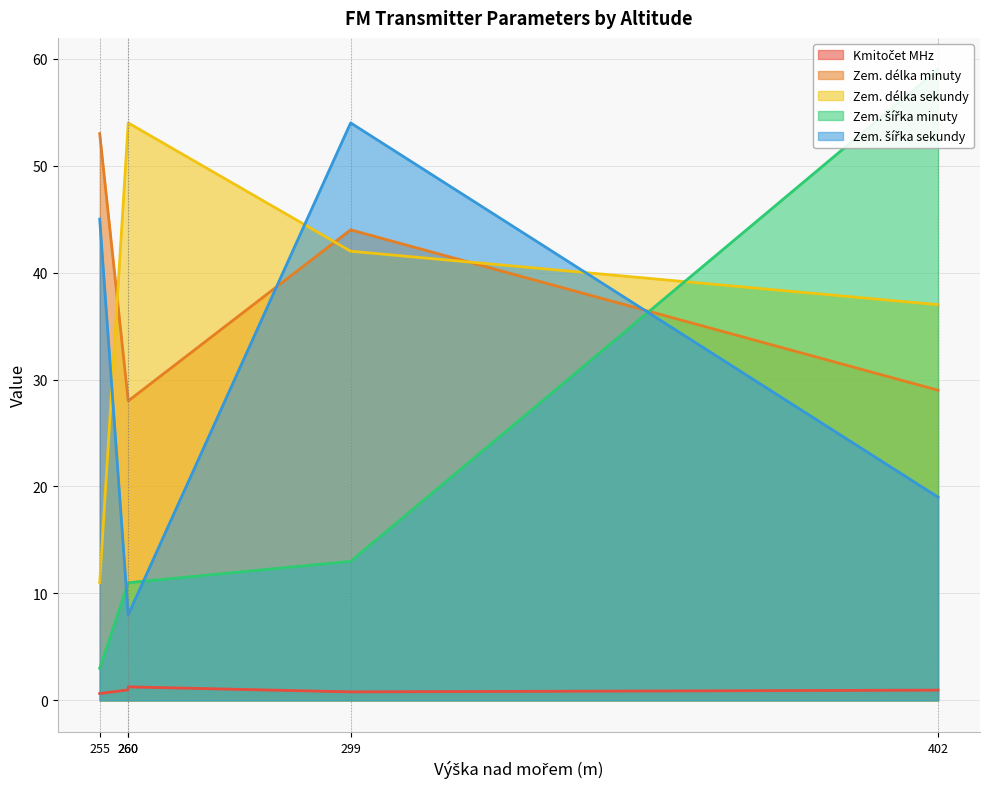

Does the chart display data point markers on the line(s)?

No